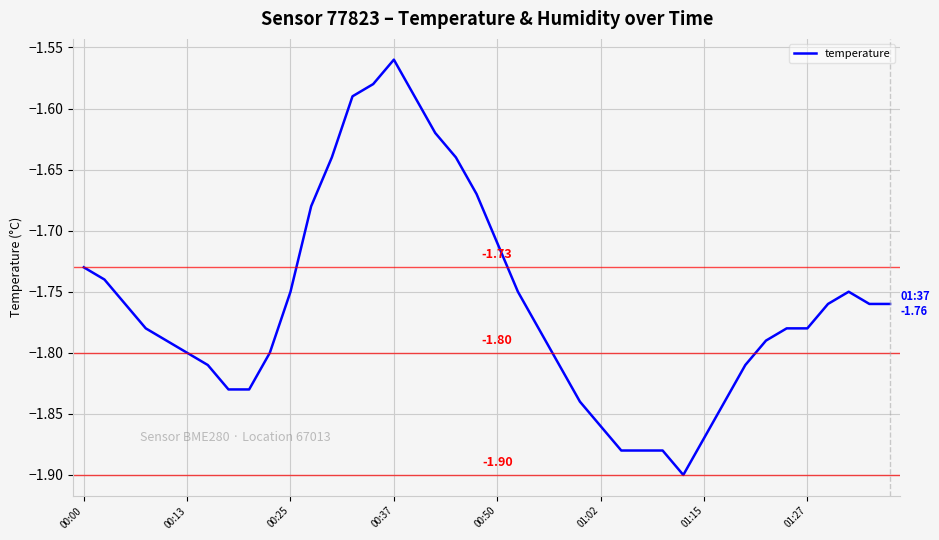

How many series are shown in this chart?

1